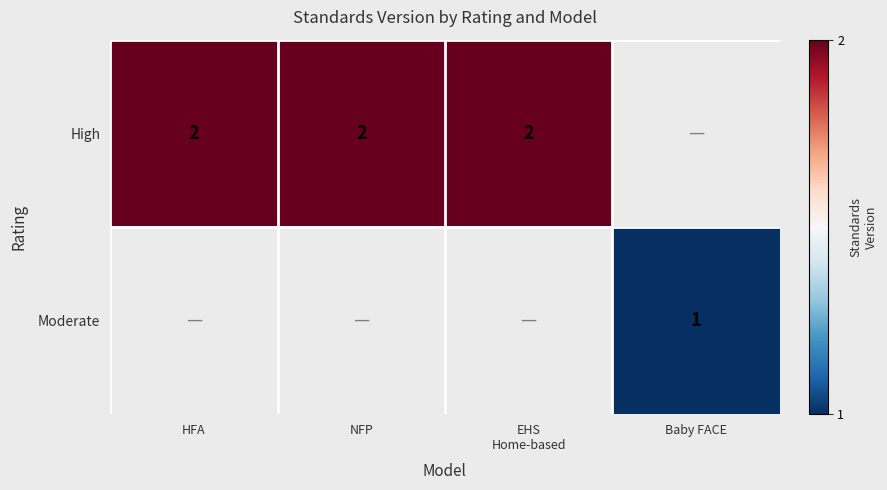

The High series shows 2 at HFA. True or false?

True